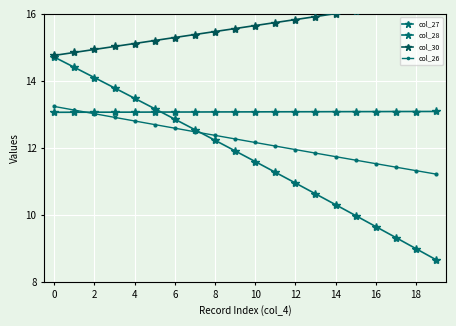

What is the sum of all col_28 values?

261.5